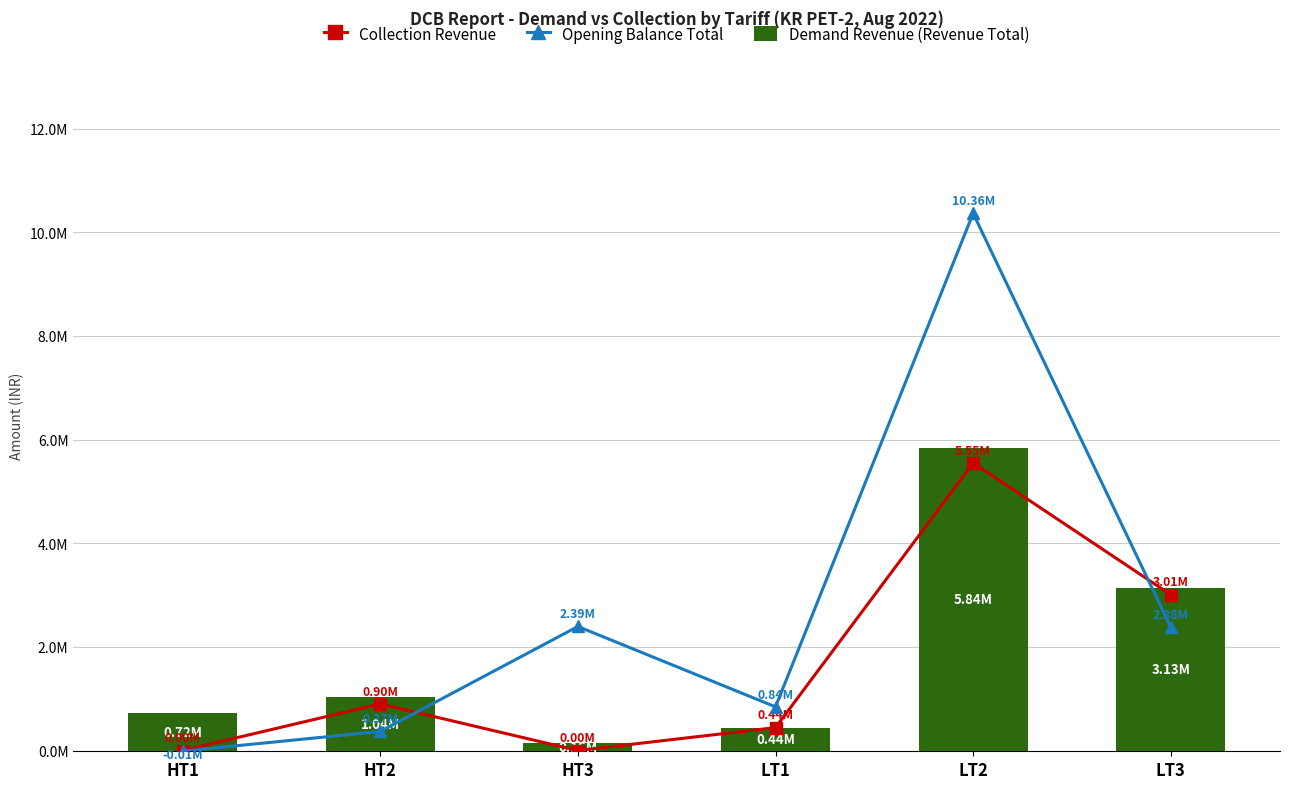

Reading right to left, transcribe all the data shown in this chart.

Collection Revenue: 3005865.2	5548655.2	441475.3	0.0	899402.0	0.0
Opening Balance Total: 2378053.2	10364209.2	842313.0	2392797.0	366861.2	-11490.0
Demand Revenue (Revenue Total): 3128170.4	5837833.7	443114.6	153947.0	1039892.0	724754.0